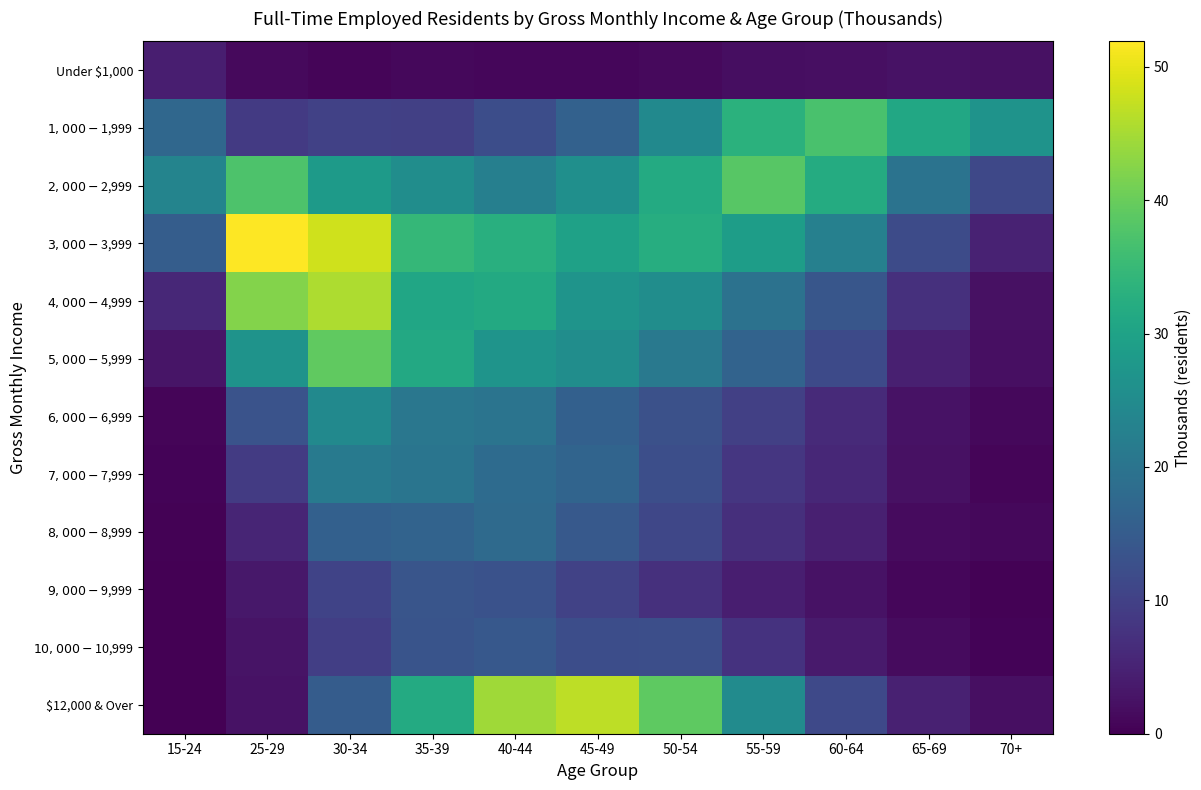

At which category is the sum across all series the highest?

30-34